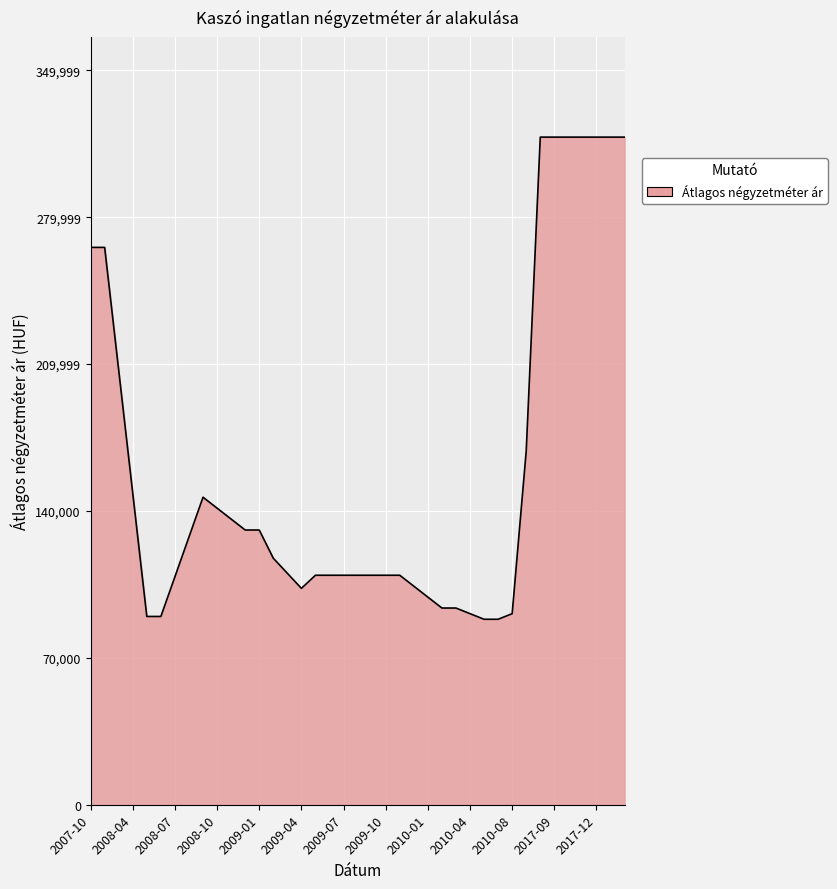

What is the difference between the maximum and minimum values?

229788